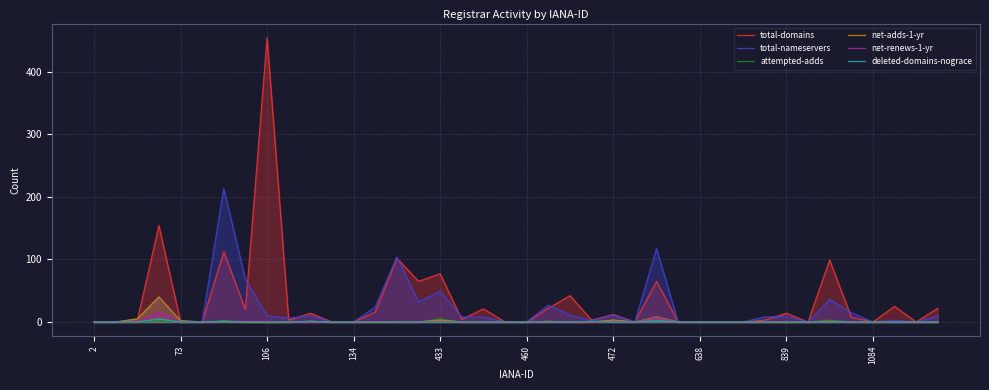

At 31, list the series in order from largest to smallest.

total-nameservers, total-domains, attempted-adds, net-adds-1-yr, net-renews-1-yr, deleted-domains-nograce